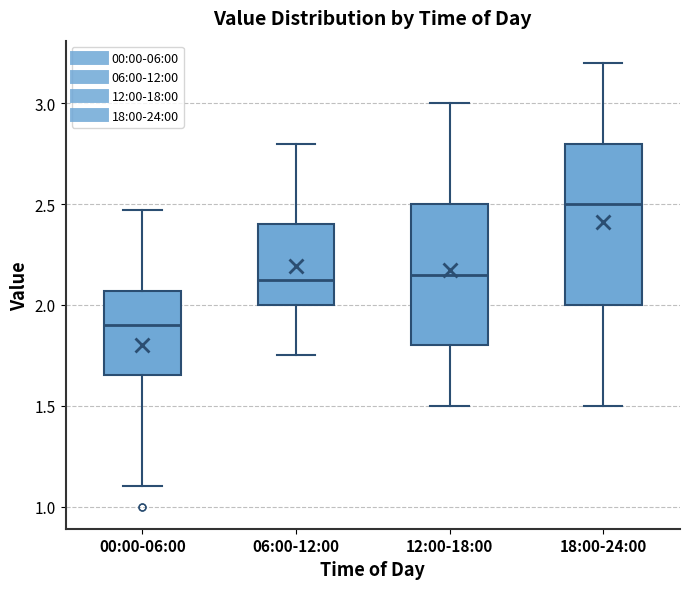

Comparing the boxes themselves (not the whiskers), which one is the tallest?

18:00-24:00